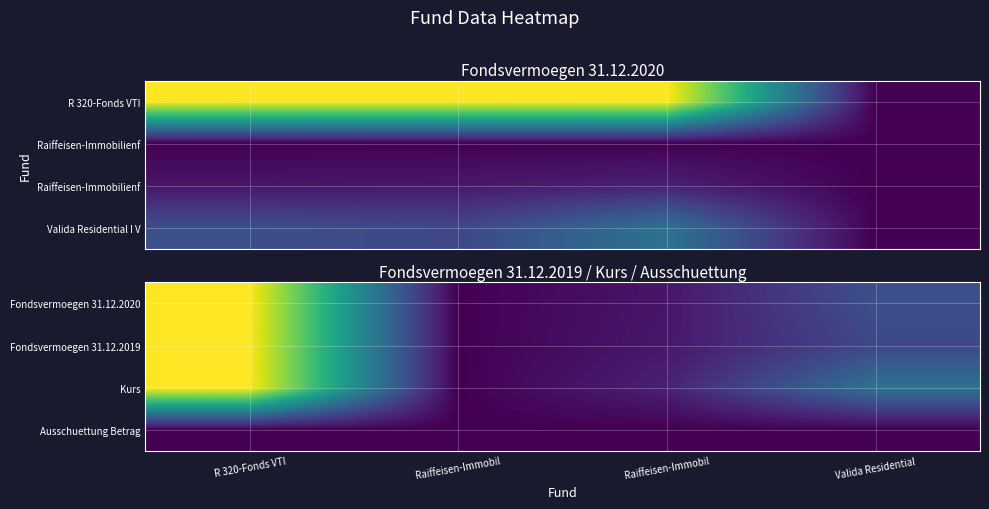

Which category has the highest value in the Fondsvermoegen 31.12.2019 series?

R 320-Fonds VTI